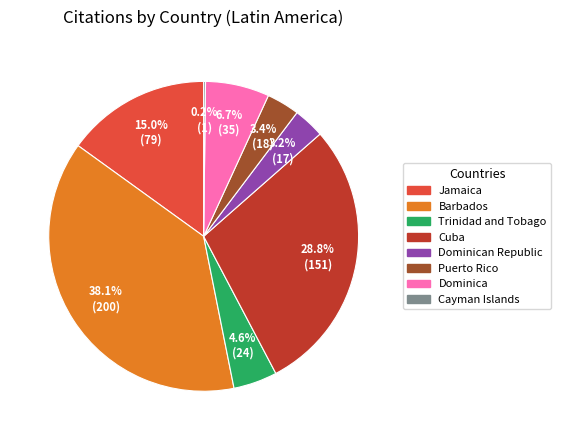

Is there a majority slice in this chart?

No